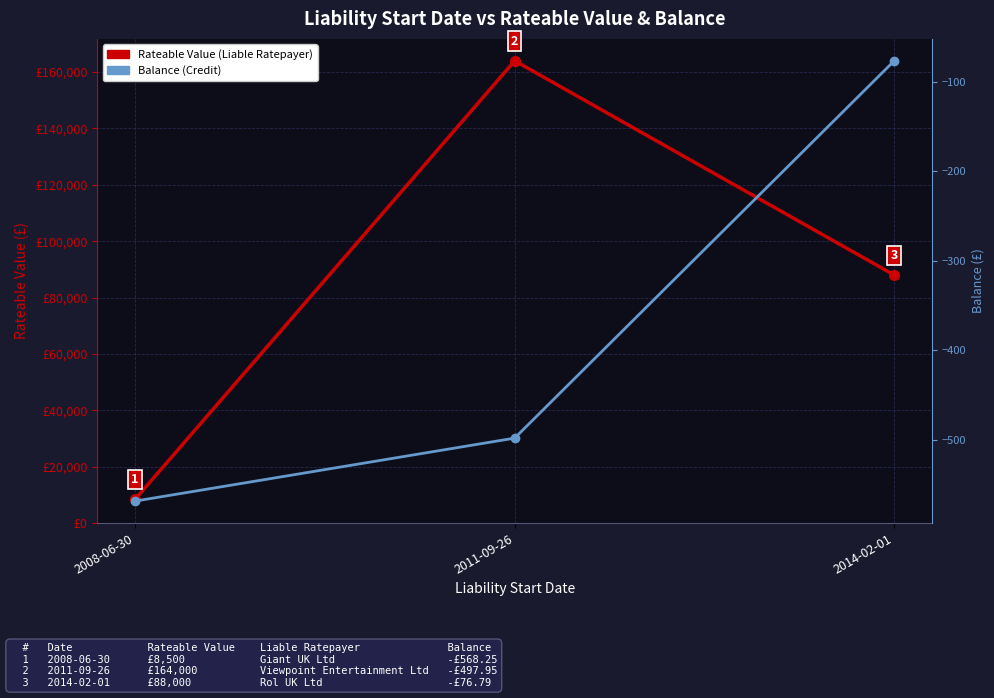

True or false: Rateable Value has a value of 48160.8 at 2014-02-01.

False